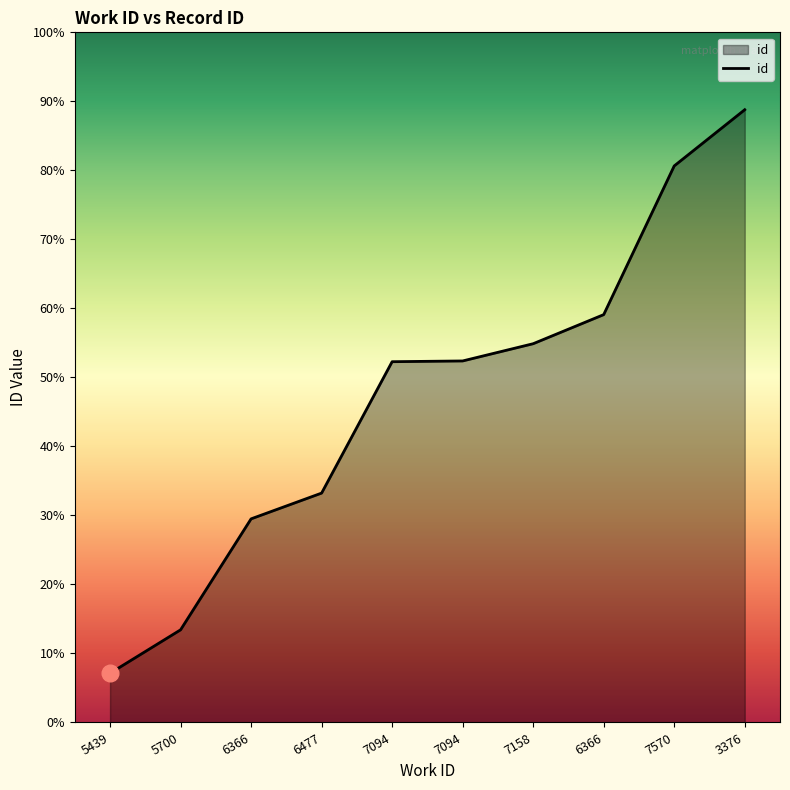

Reading left to right, list all the values displayed in this chart.

14555	15197	16838	17219	19162	19173	19428	19858	22057	22888